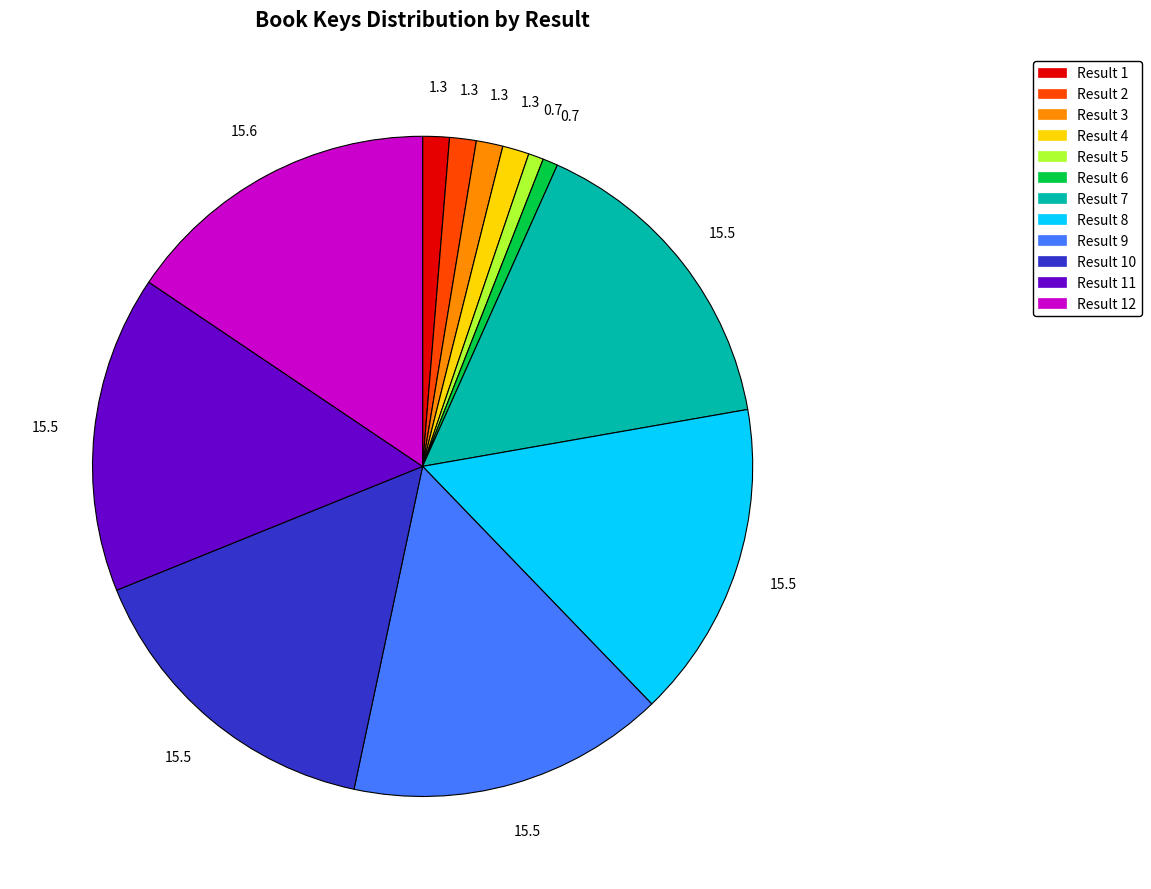

Is there any slice that represents more than half of the pie?

No